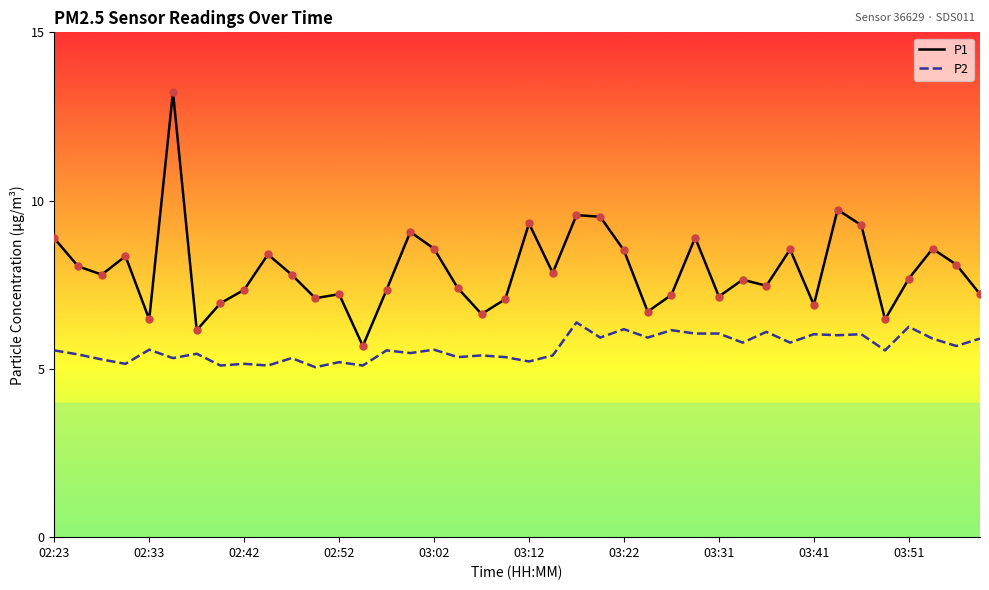

Which series has the largest range (max minus min)?

P1